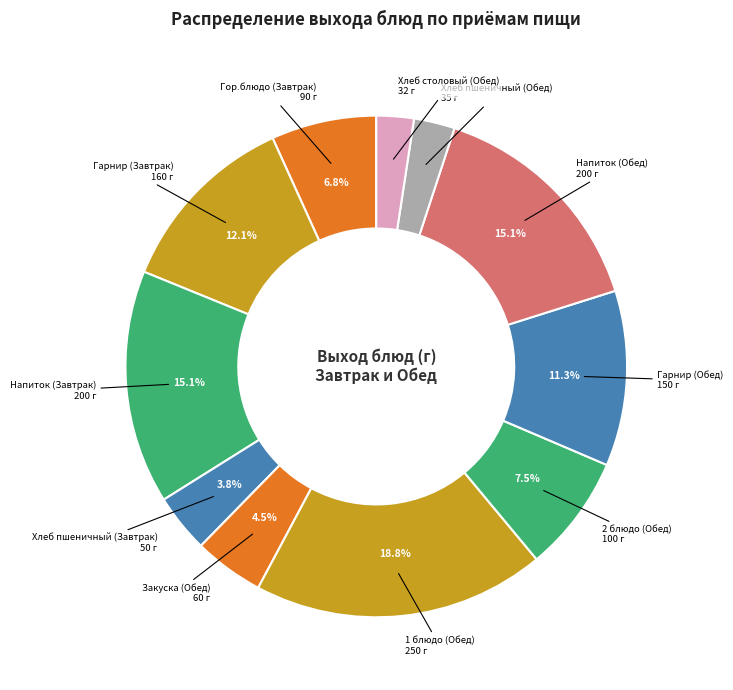

Rank the categories by value from highest to lowest.

1 блюдо (Обед), Напиток (Завтрак), Напиток (Обед), Гарнир (Завтрак), Гарнир (Обед), 2 блюдо (Обед), Гор.блюдо (Завтрак), Закуска (Обед), Хлеб пшеничный (Завтрак), Хлеб пшеничный (Обед), Хлеб столовый (Обед)